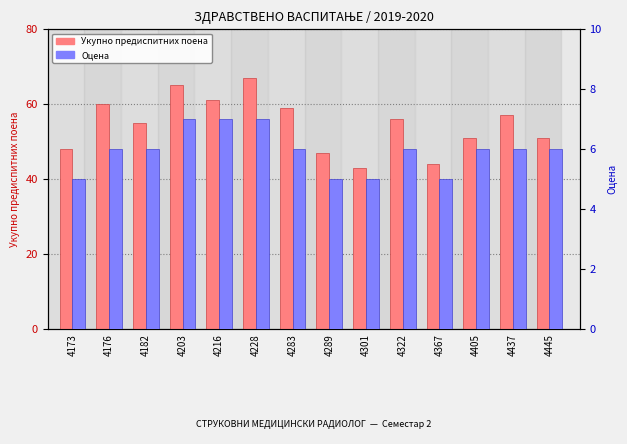

How many bars are there in each group?

2